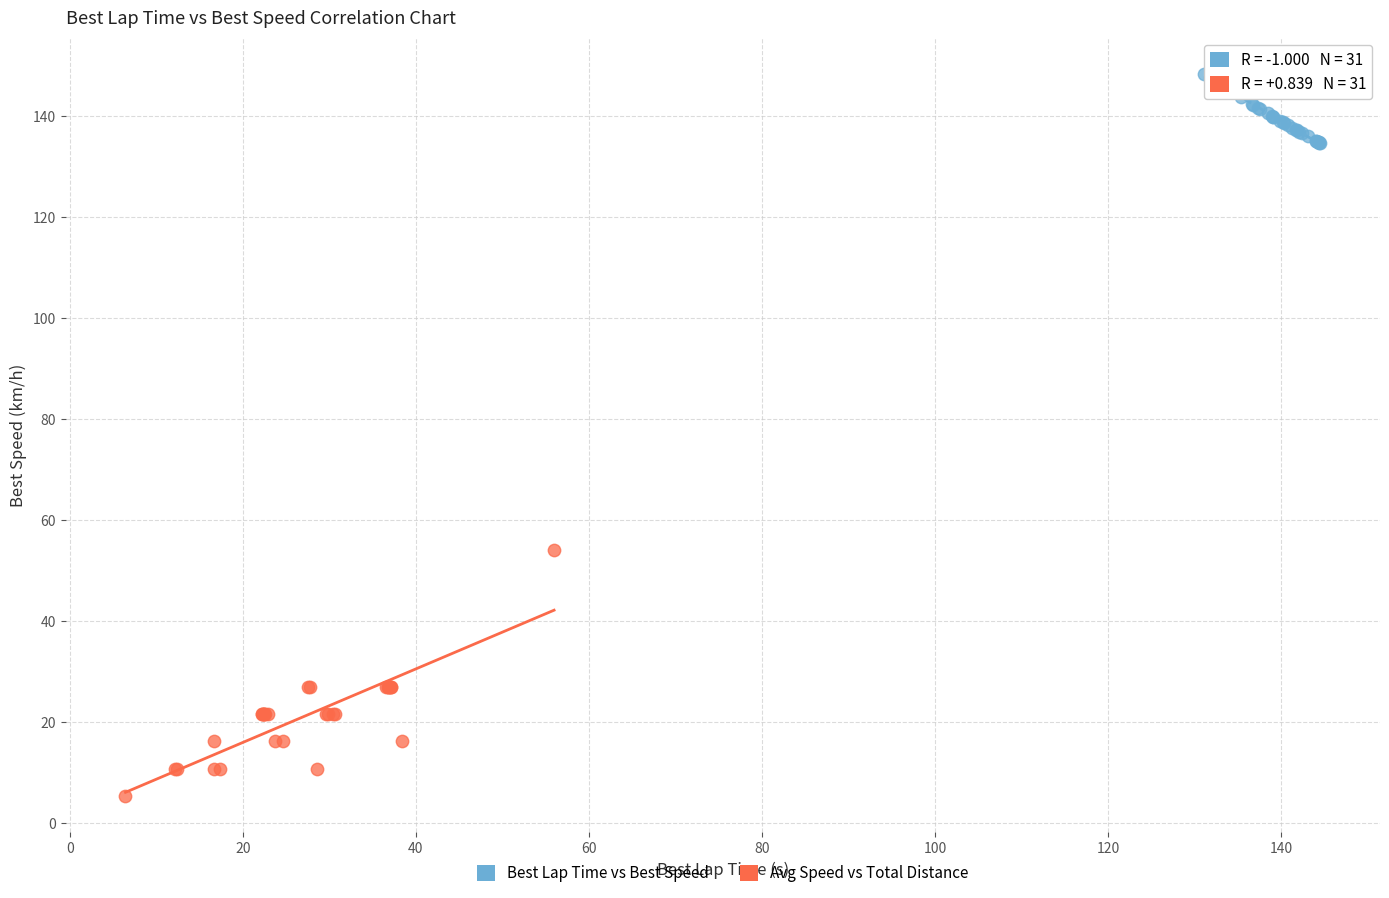

Which series has the largest Y range (max minus min)?

Avg Speed vs Total Distance